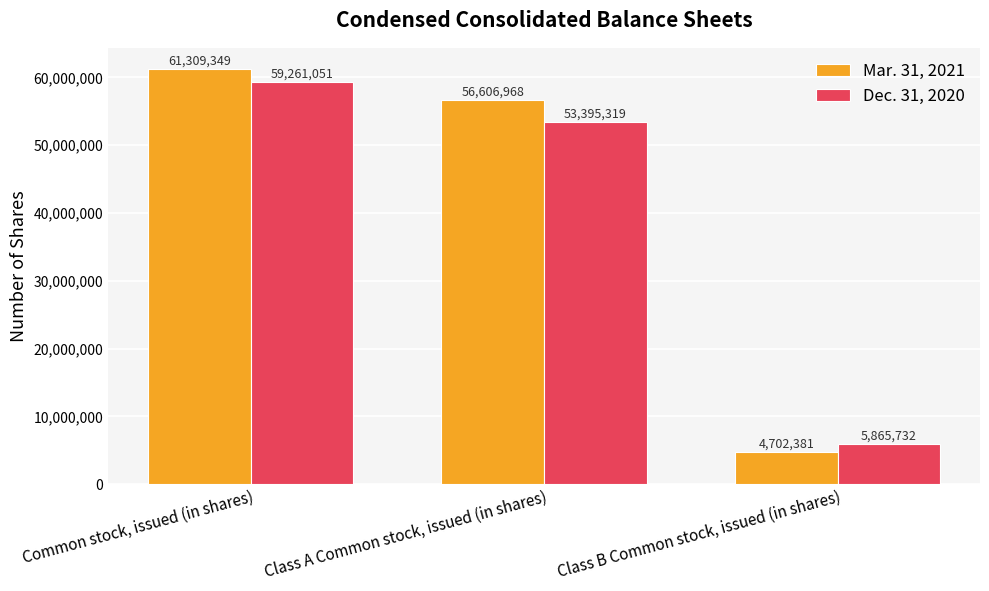

Reading left to right, transcribe all the data shown in this chart.

Mar. 31, 2021: 61309349	56606968	4702381
Dec. 31, 2020: 59261051	53395319	5865732